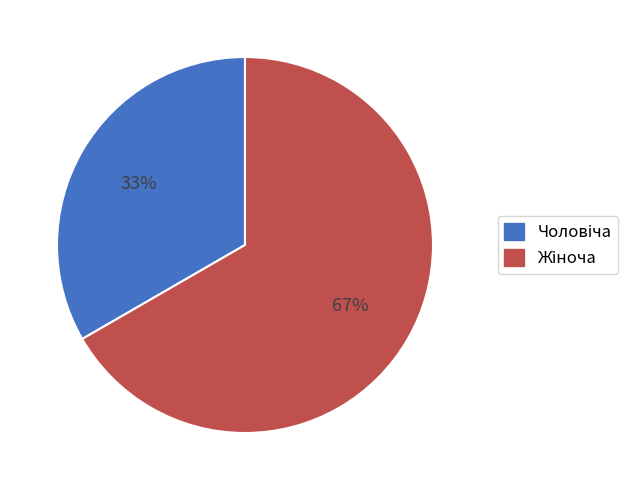

Does any single category account for the majority?

Yes